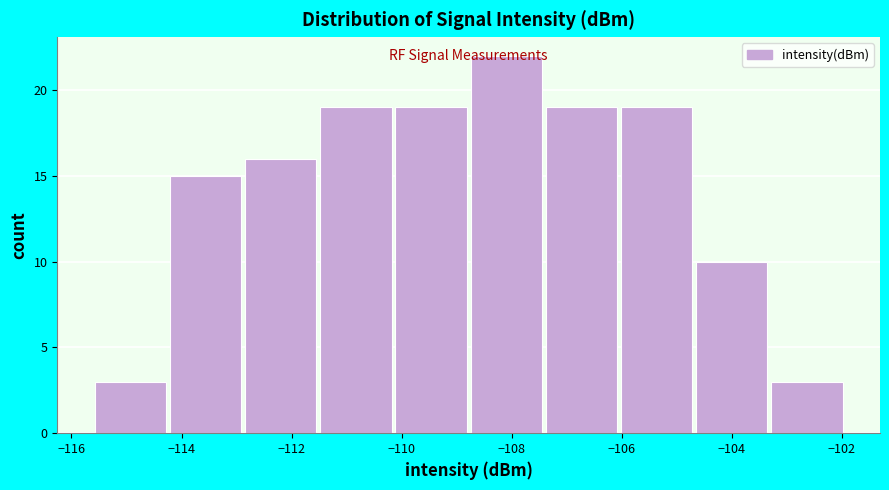

Reading left to right, list every bar in this chart as the range it spans on the x-axis followed by its height. Neither the bar edges nor the heights are printed on the chart, so give them approximately, as read against the axes.

-115.6 to -114.2: 3
-114.2 to -112.8: 15
-112.8 to -111.6: 16
-111.6 to -110.2: 19
-110.2 to -108.8: 19
-108.8 to -107.4: 22
-107.4 to -106.0: 19
-106.0 to -104.6: 19
-104.6 to -103.4: 10
-103.4 to -102.0: 3